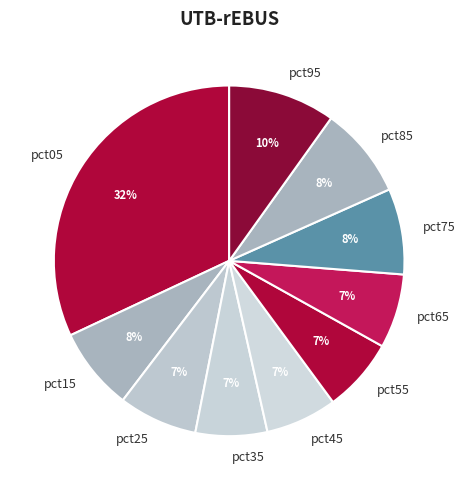

Which slice is the largest?

pct05